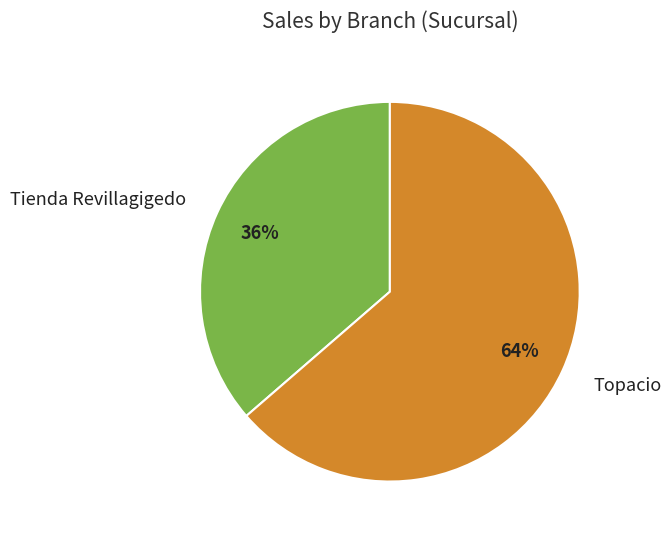

How many segments does this pie chart have?

2